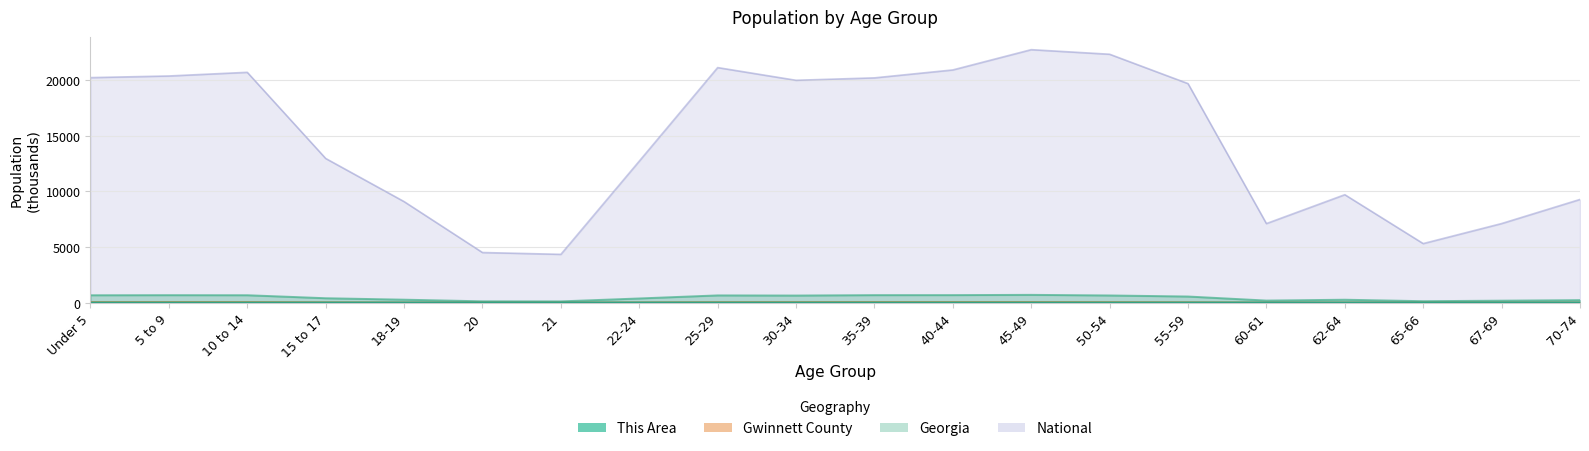

Which series has the largest total across all categories?

National